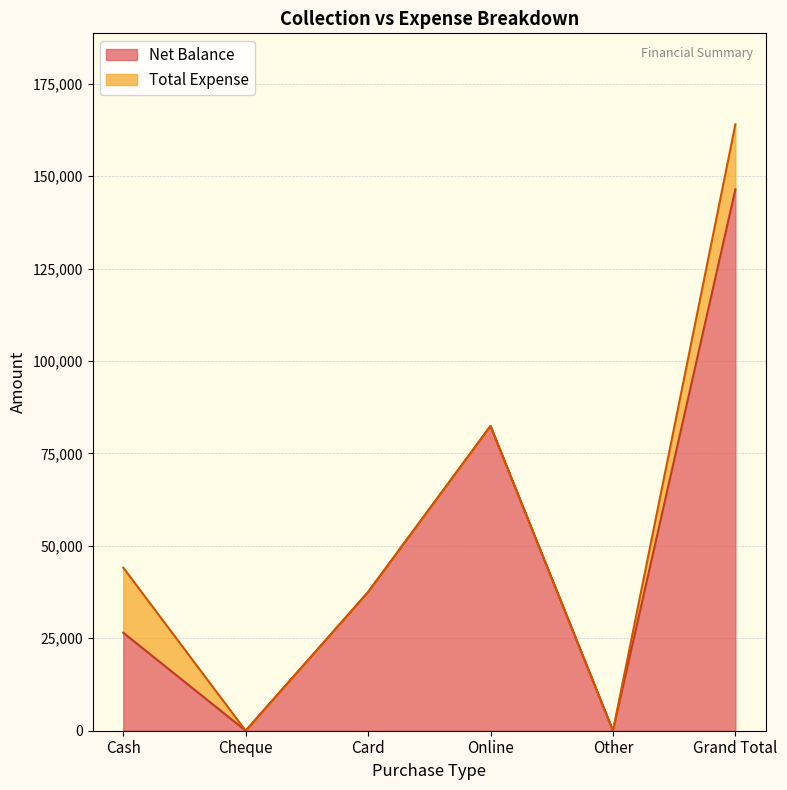

Reading right to left, what are all the values shown in this chart?

Grand Total=146400	Other=0	Online=82400	Card=37500	Cheque=0	Cash=26500